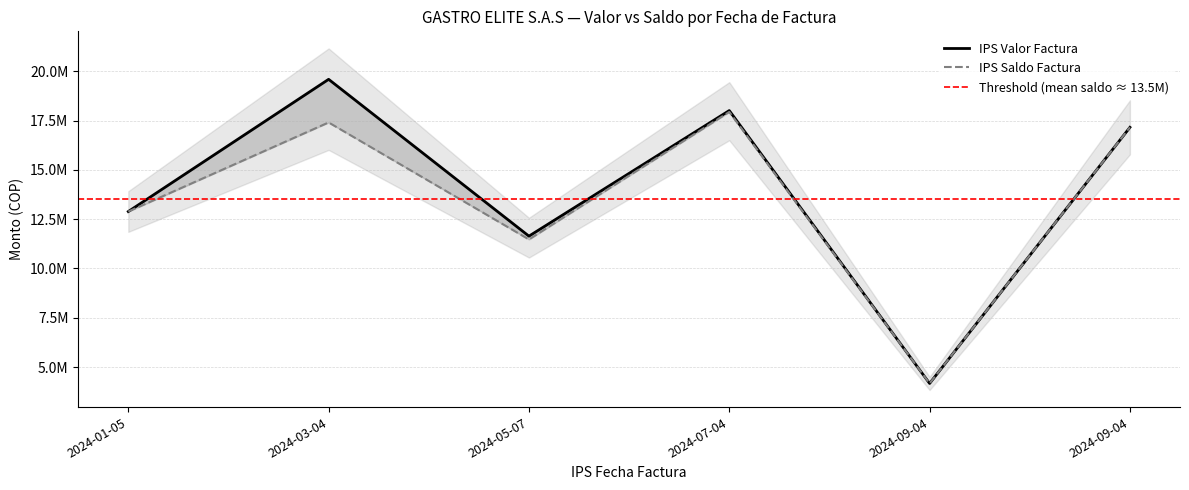

How many data points does each series have?

6